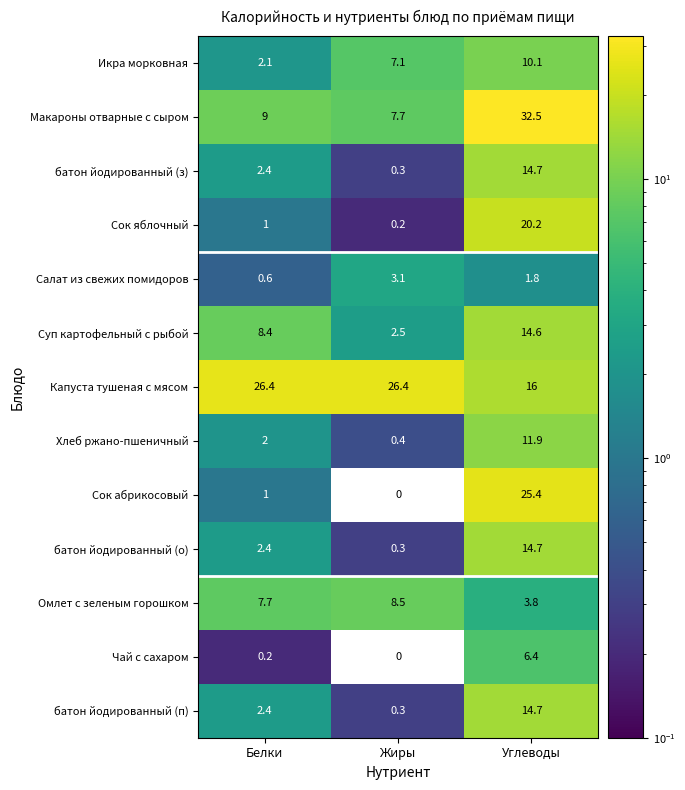

At which label does Омлет с зеленым горошком first exceed 7?

Белки